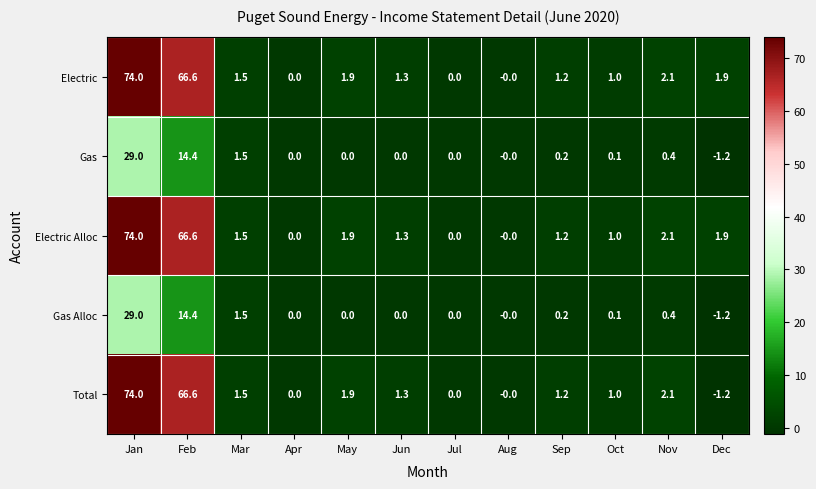

What is the difference between the maximum and minimum values in the Gas series?

30.2